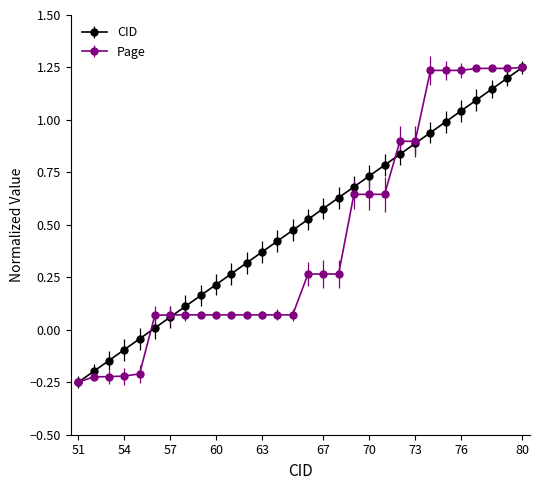

Which series has the largest total across all categories?

CID